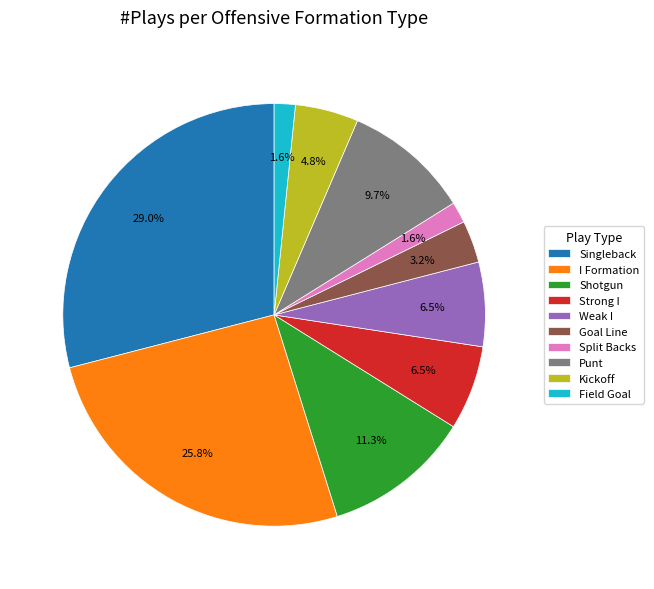

To the nearest percent, what is the average slice percentage?

10%